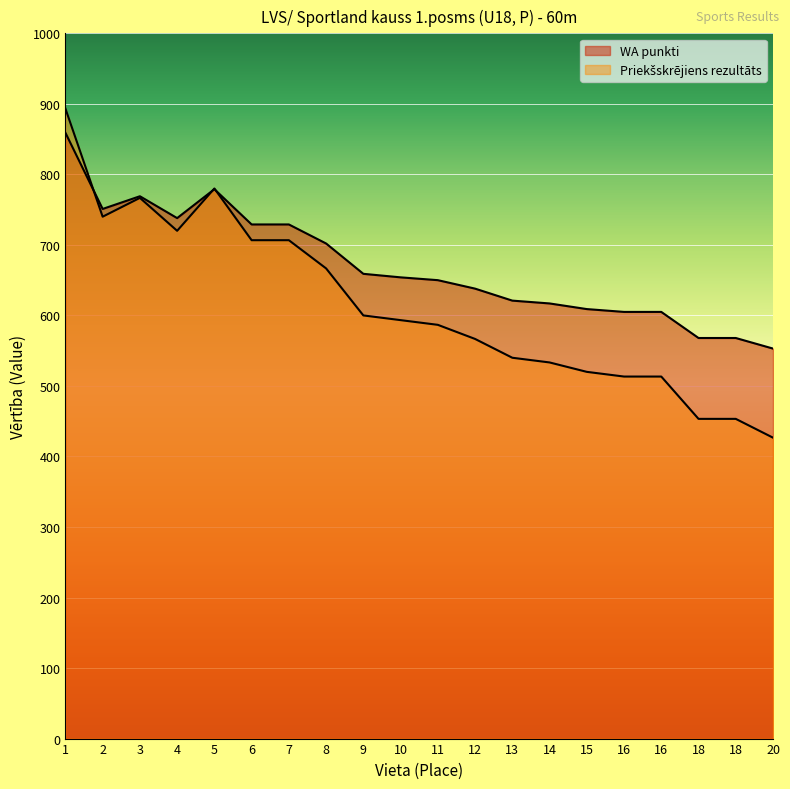

Count the number of categories in the chart.

20